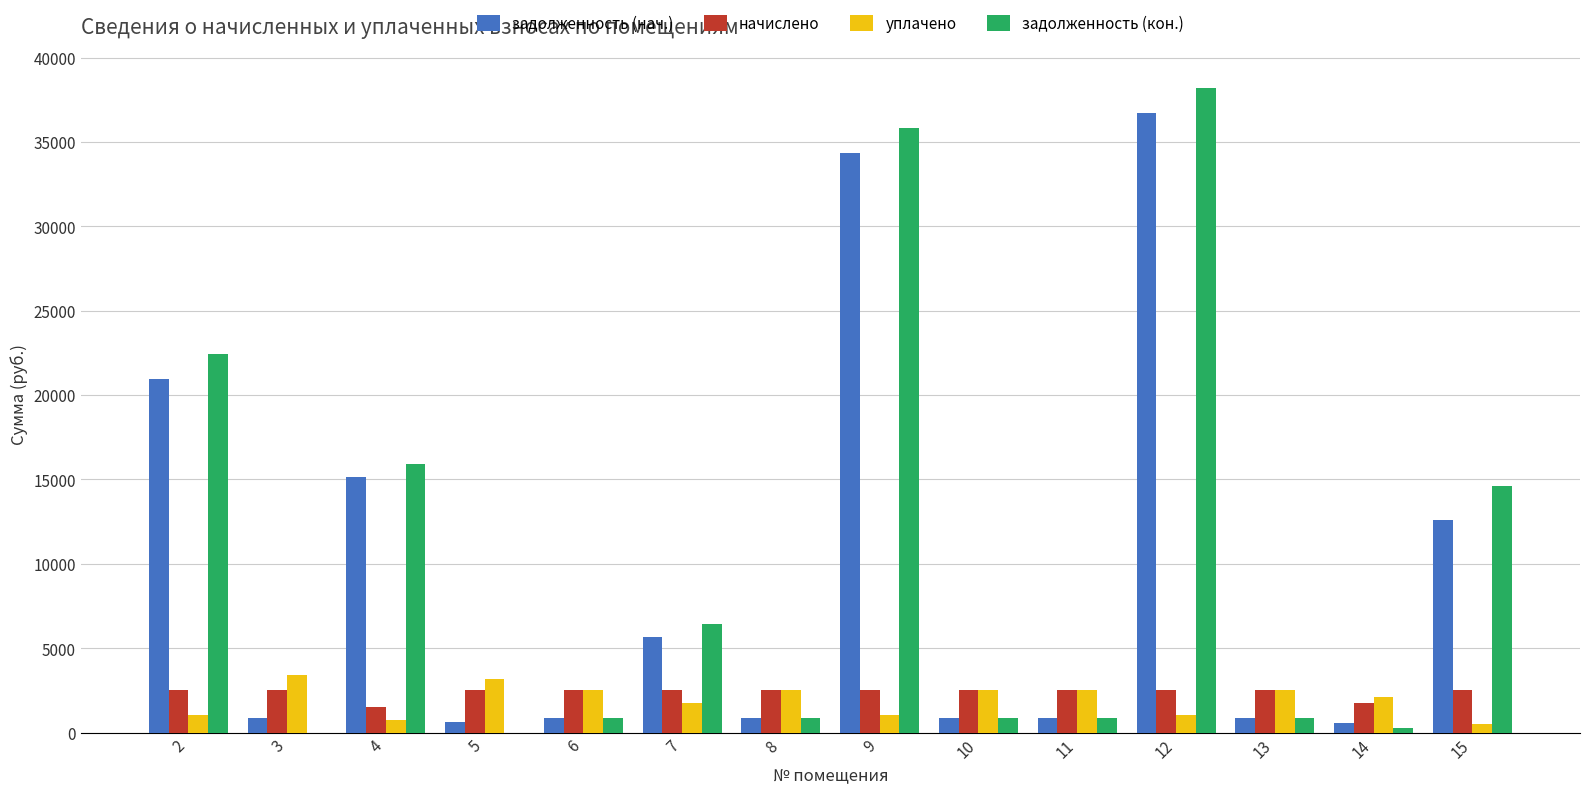

Does the chart contain stacked bars?

No